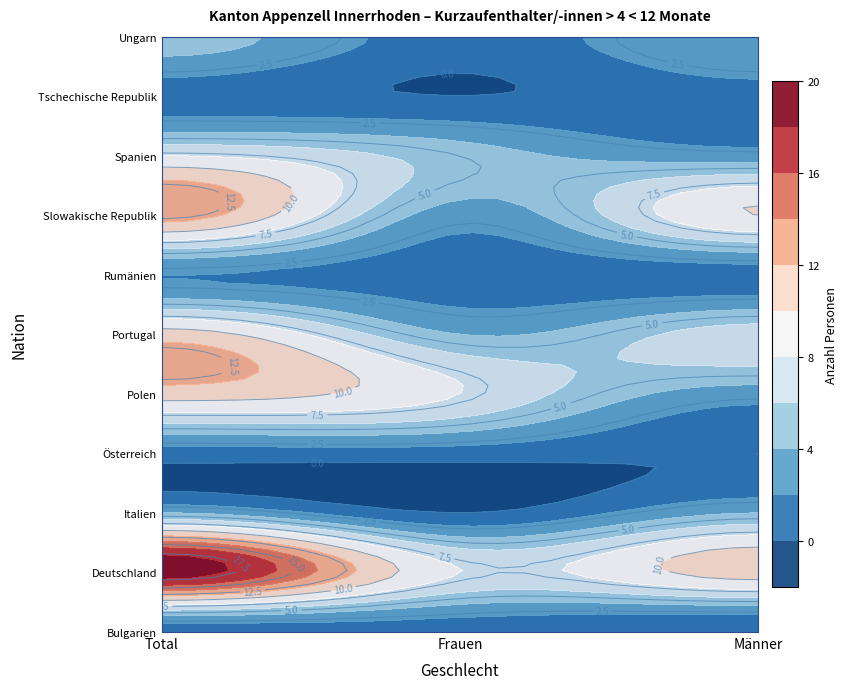

Reading right to left, extract all data points from this chart.

Bulgarien: 2=0	1=1	0=1
Deutschland: 2=11	1=8	0=19
Italien: 2=4	1=0	0=4
Österreich: 2=0	1=1	0=1
Polen: 2=3	1=8	0=11
Portugal: 2=7	1=4	0=11
Rumänien: 2=1	1=1	0=2
Slowakische Republik: 2=10	1=3	0=13
Spanien: 2=3	1=5	0=8
Tschechische Republik: 2=1	1=0	0=1
Ungarn: 2=4	1=1	0=5